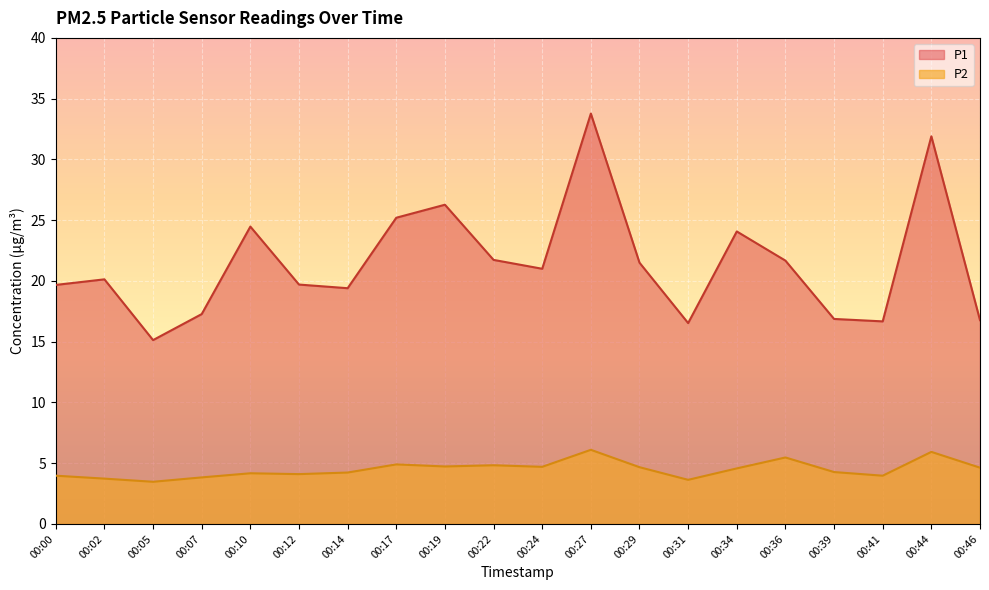

What are all the series names shown in the legend?

P1, P2